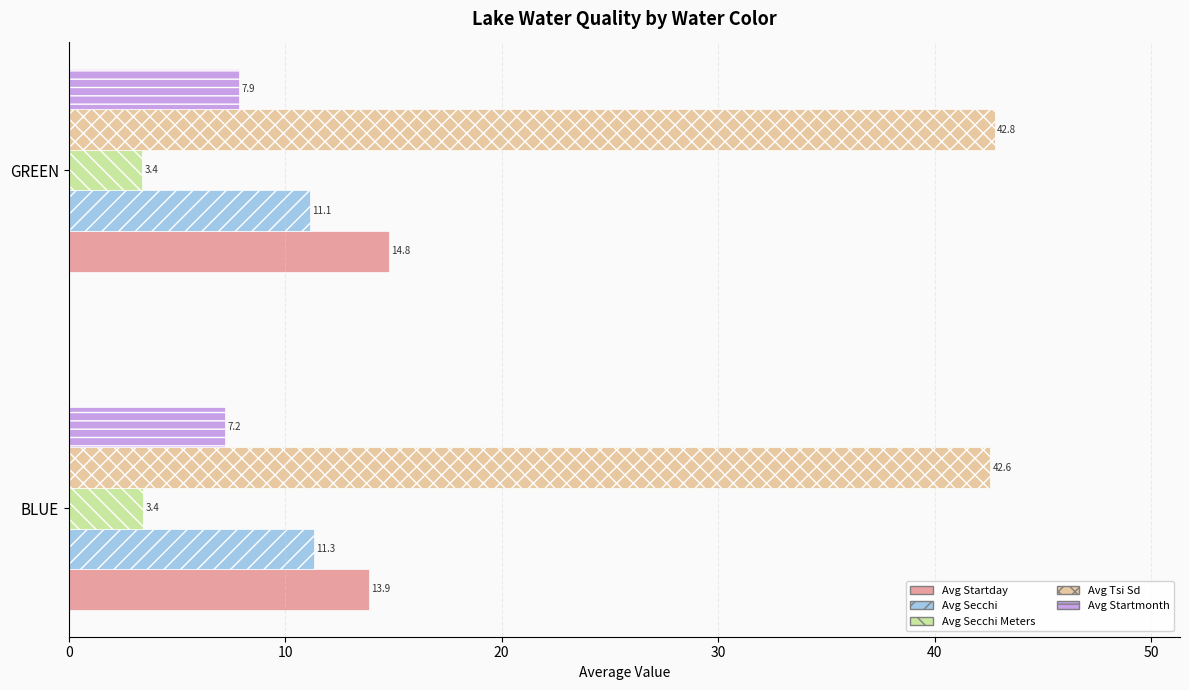

What value does the Avg Startmonth series have at GREEN?

7.9